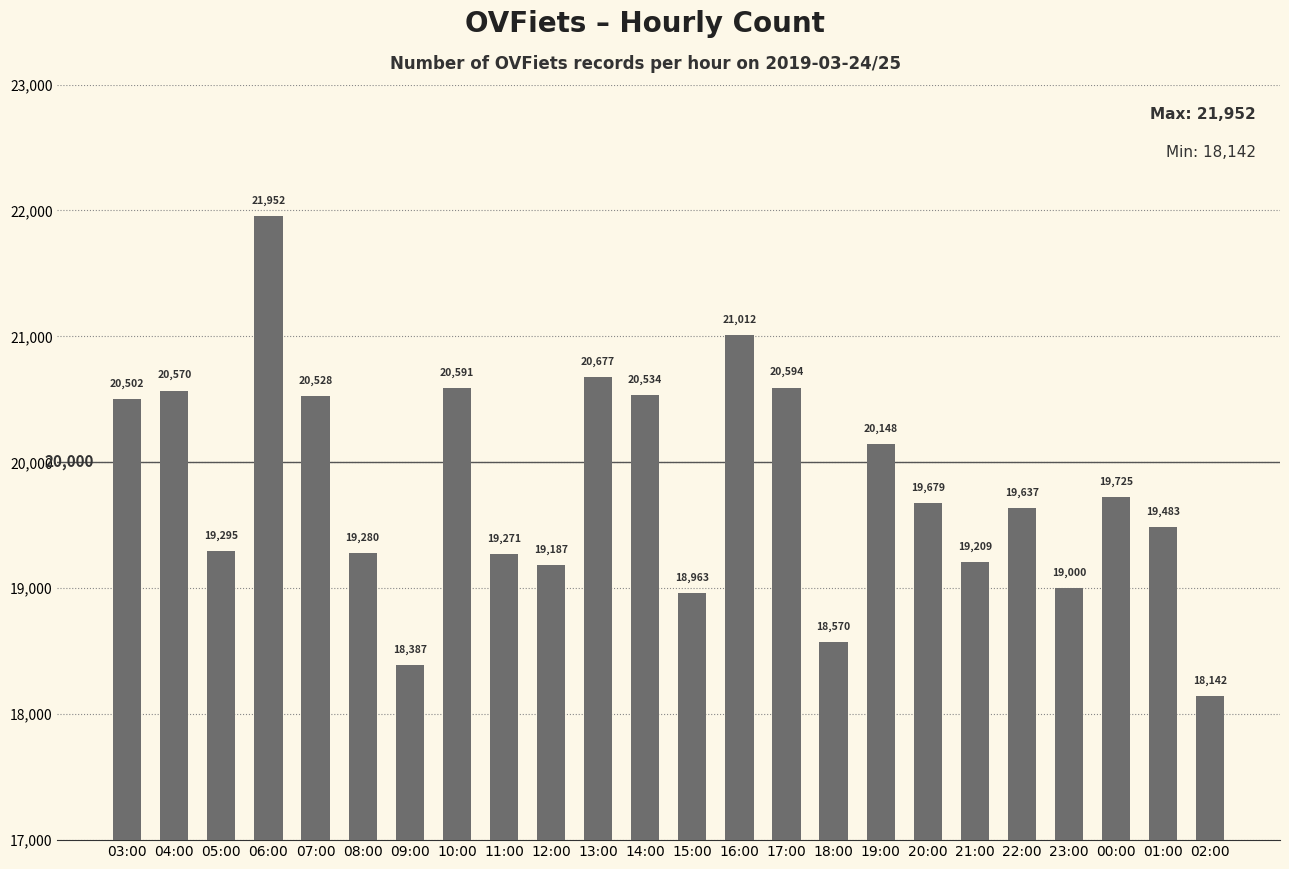

List the labels in order of value, smallest first.

02:00, 09:00, 18:00, 15:00, 23:00, 12:00, 21:00, 11:00, 08:00, 05:00, 01:00, 22:00, 20:00, 00:00, 19:00, 03:00, 07:00, 14:00, 04:00, 10:00, 17:00, 13:00, 16:00, 06:00